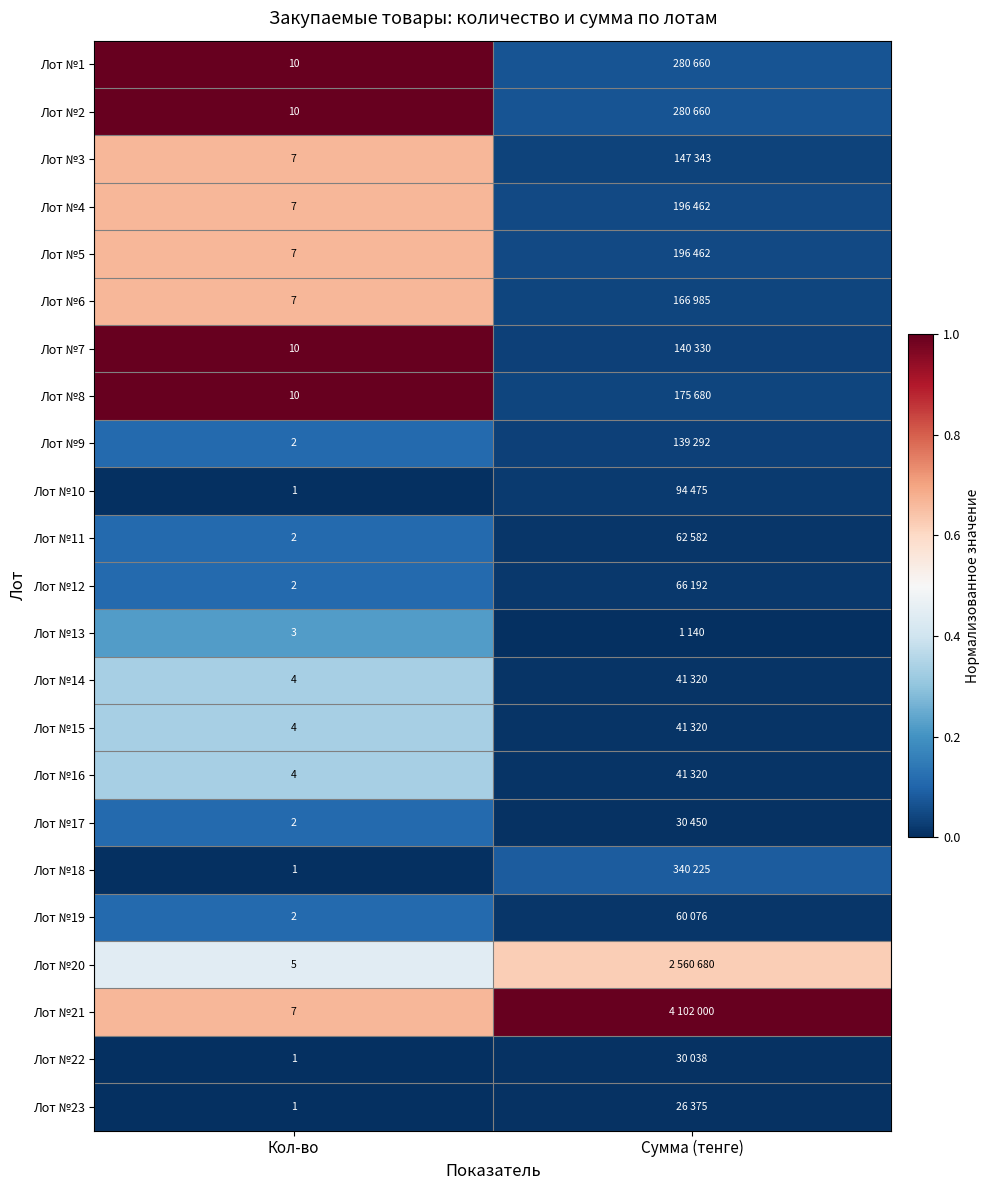

What is the difference between the highest and lowest values at Сумма (тенге)?

1.0